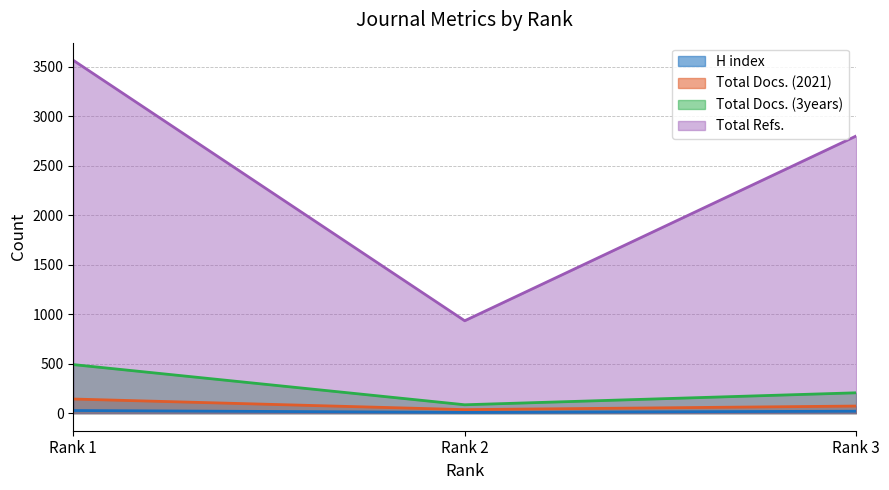

Which series changed the most between Rank 1 and Rank 2?

Total Refs.